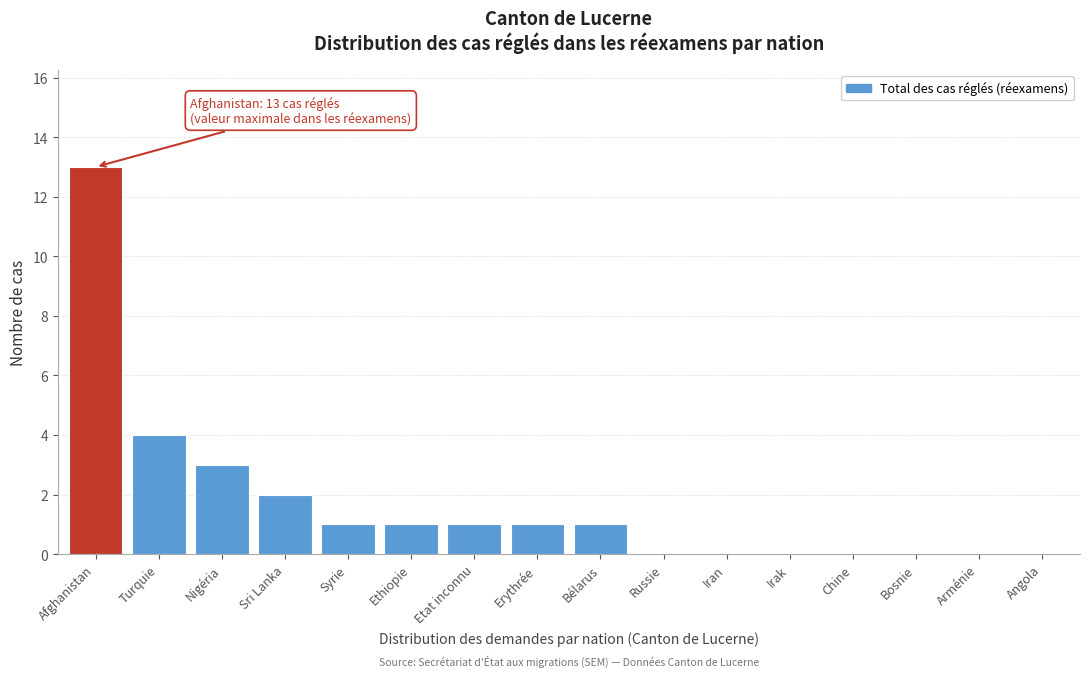

Reading left to right, extract all data points from this chart.

Afghanistan=13	Turquie=4	Nigéria=3	Sri Lanka=2	Syrie=1	Ethiopie=1	Etat inconnu=1	Erythrée=1	Bélarus=1	Russie=0	Iran=0	Irak=0	Chine=0	Bosnie=0	Arménie=0	Angola=0